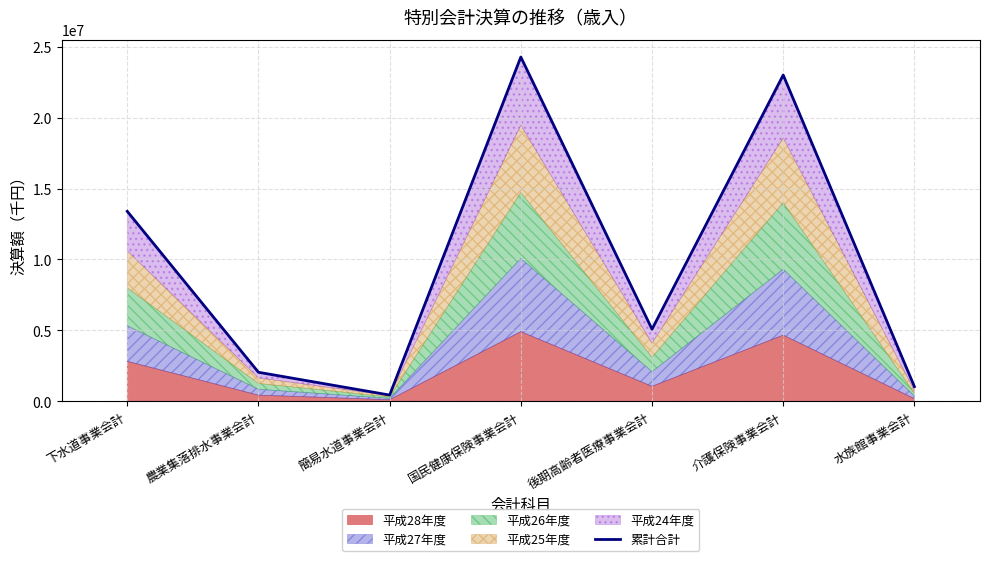

Which has a higher value, 水族館事業会計 or 後期高齢者医療事業会計?

後期高齢者医療事業会計